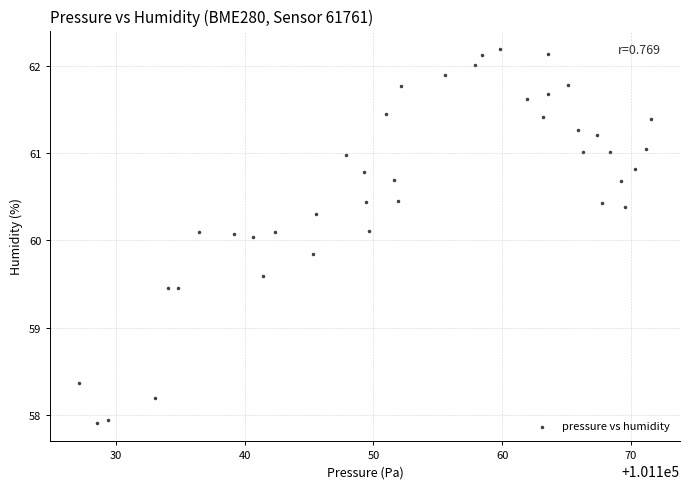

What is the range of Y values (max minus min)?

4.3